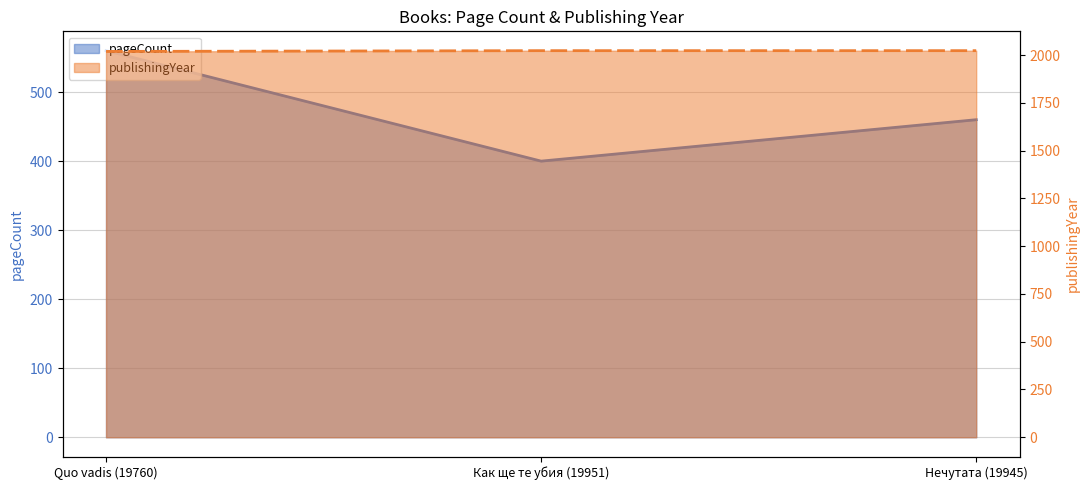

Reading left to right, extract all data points from this chart.

pageCount: Quo vadis (19760)=560	Как ще те убия (19951)=400	Нечутата (19945)=460
publishingYear: Quo vadis (19760)=2019	Как ще те убия (19951)=2023	Нечутата (19945)=2023